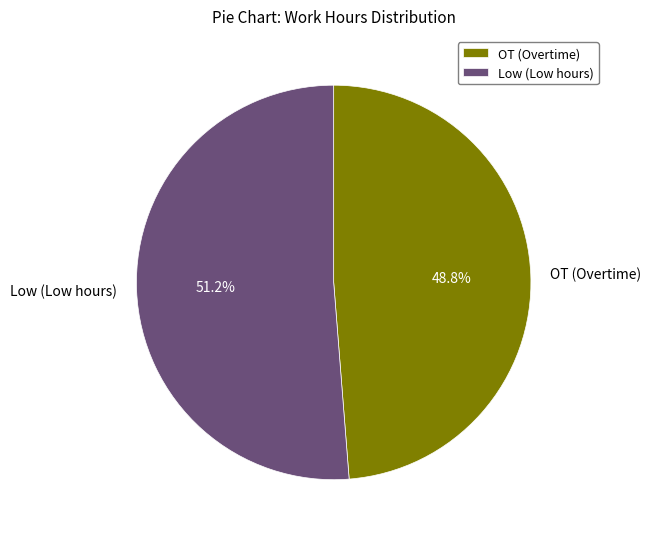

Rank the categories by value from lowest to highest.

OT (Overtime), Low (Low hours)